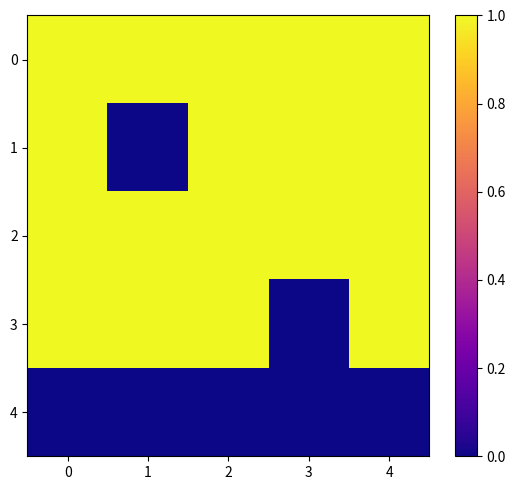

Which series has the widest spread of values?

1